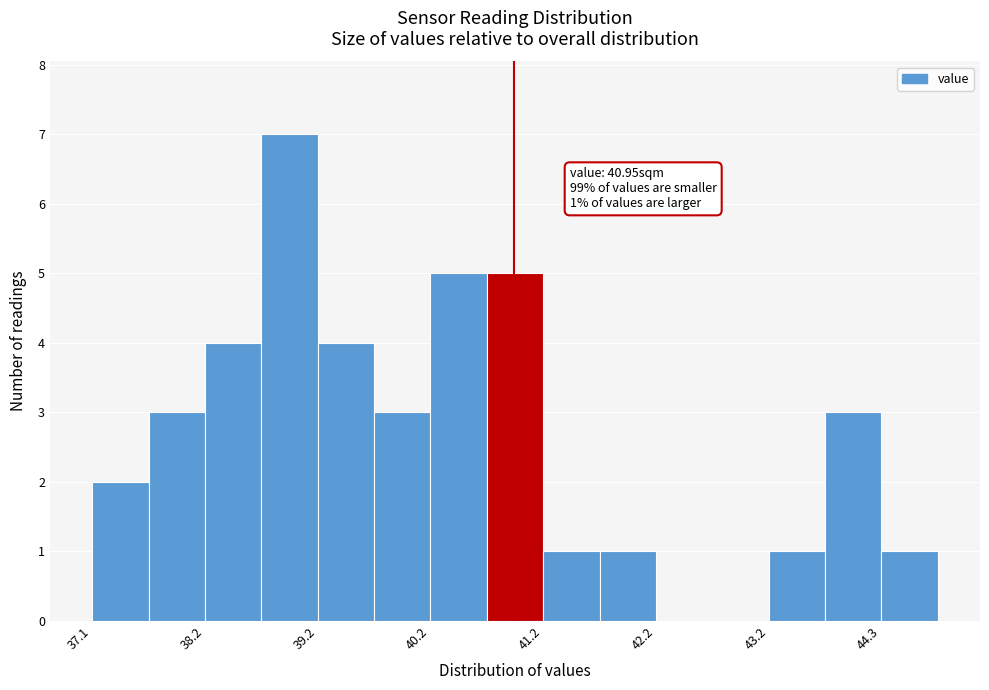

Around what value on the x-axis is the tallest bar? Give the approximate position of its centre, as read against the axis.

39.0